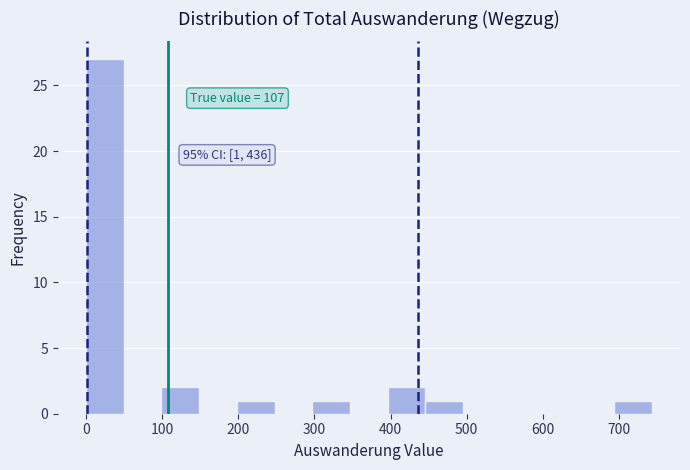

Over which range of the x-axis is the bar tallest?

0 to 50